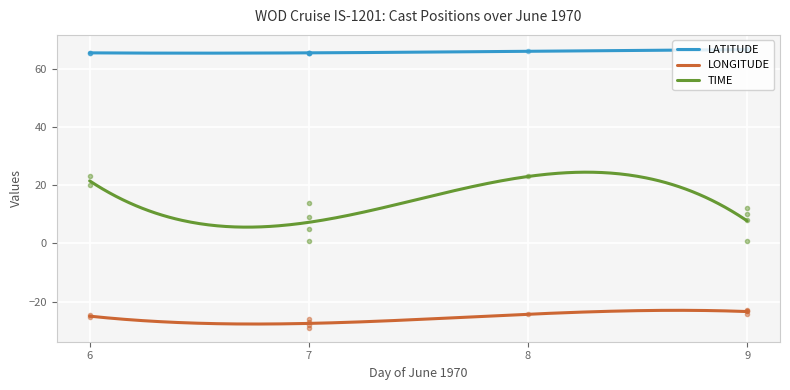

What is the sum of all LATITUDE values?

19753.8